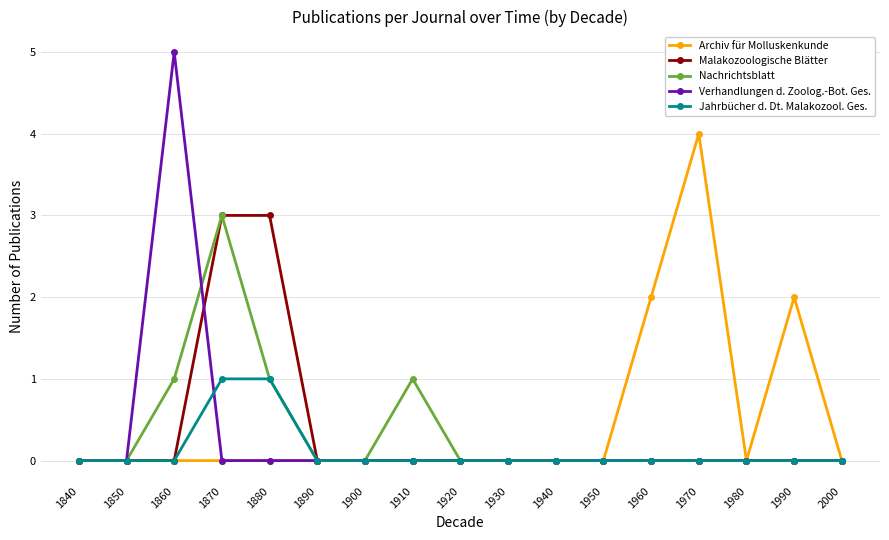

Which category has the highest value across all series?

1860